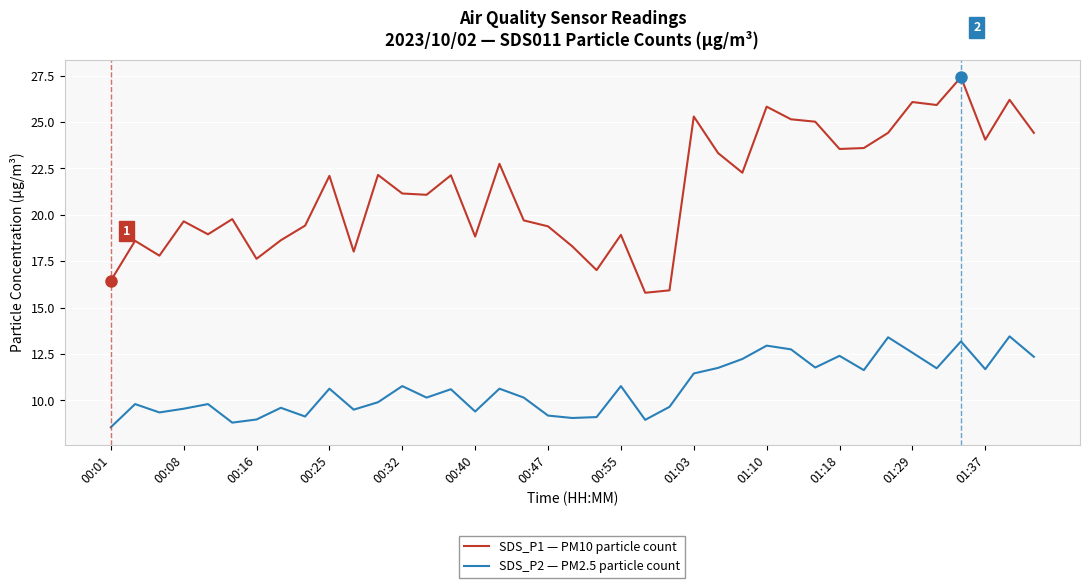

What is the difference between the maximum and minimum values in the SDS_P1 — PM10 particle count series?

11.6